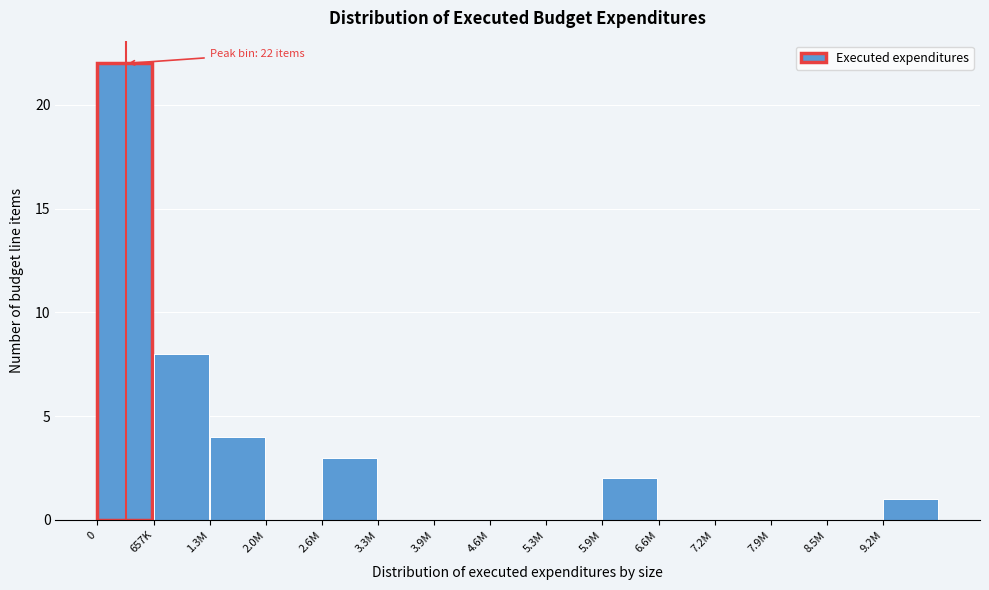

Reading left to right, transcribe all the data shown in this chart.

0=22	657K=8	1.3M=4	2.0M=0	2.6M=3	3.3M=0	3.9M=0	4.6M=0	5.3M=0	5.9M=2	6.6M=0	7.2M=0	7.9M=0	8.5M=0	9.2M=1